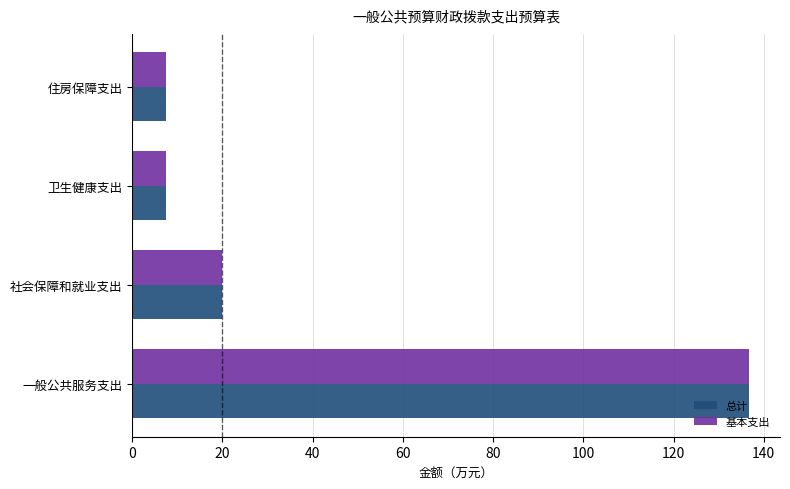

True or false: 基本支出 has a value of 12.9 at 卫生健康支出.

False